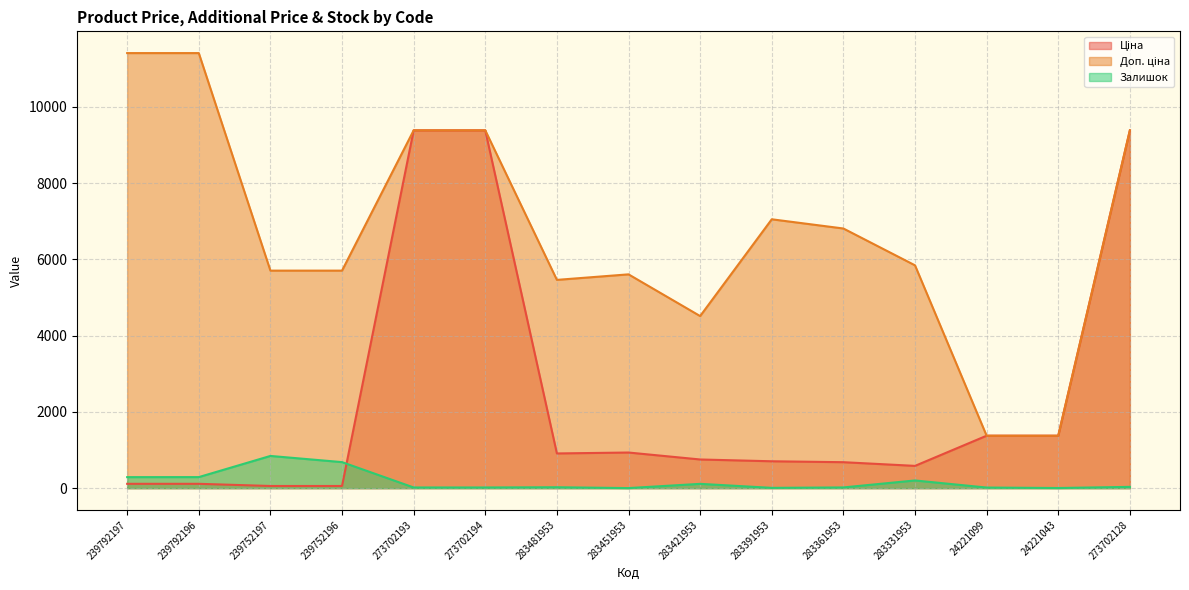

In Залишок, how many points are lower than both neighbors (excluding endpoints)?

3